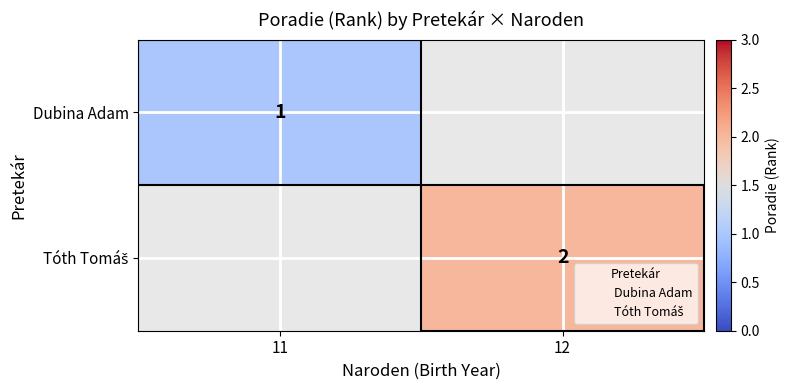

Read the Tóth Tomáš value at 12.

2.0